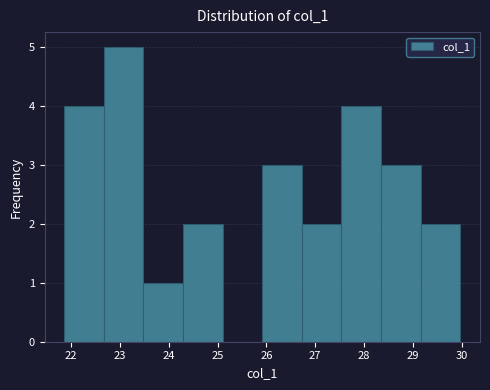

What is the height of the bar covering 22.7 to 23.5 on the x-axis? Neither the bar edges nor the heights are printed on the chart, so give them approximately, as read against the axes.

5